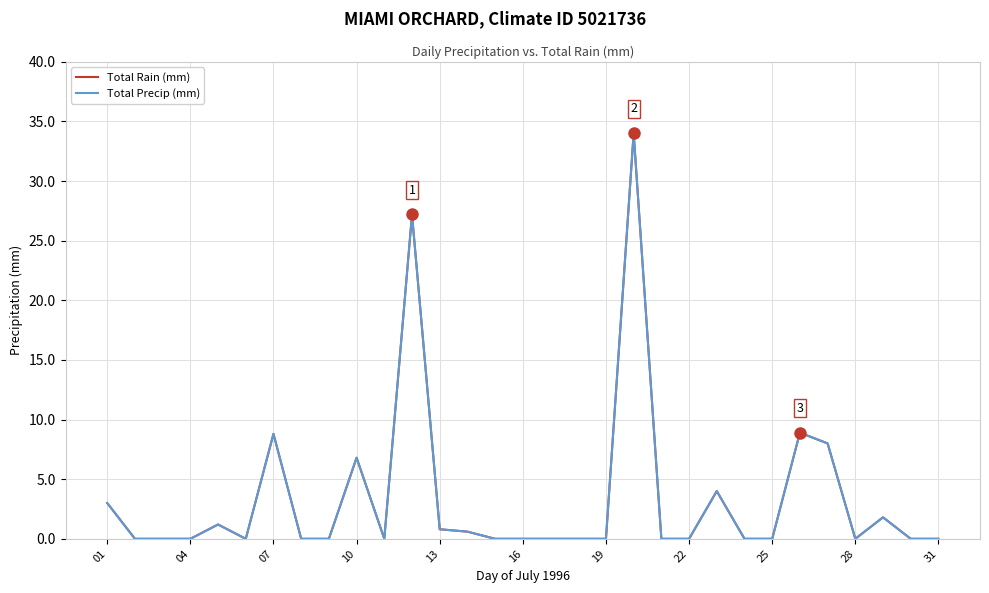

How many lines are shown in the chart?

2